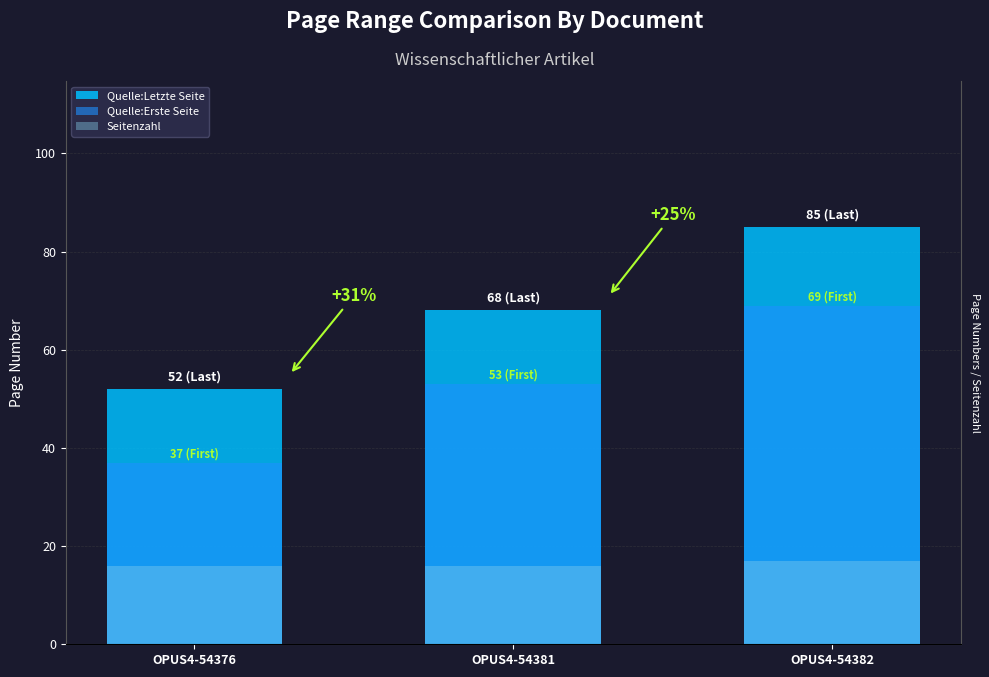

Is the value of Quelle:Erste Seite at OPUS4-54382 greater than the value of Quelle:Letzte Seite at OPUS4-54381?

Yes